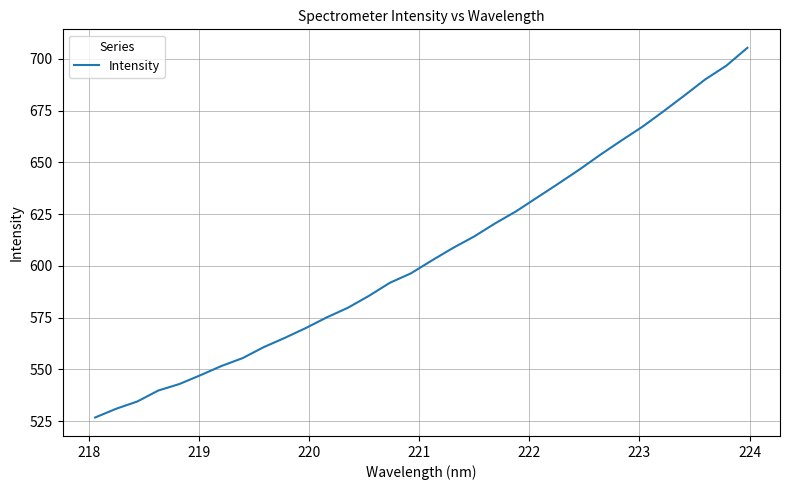

What is the minimum value shown in the chart?

526.8